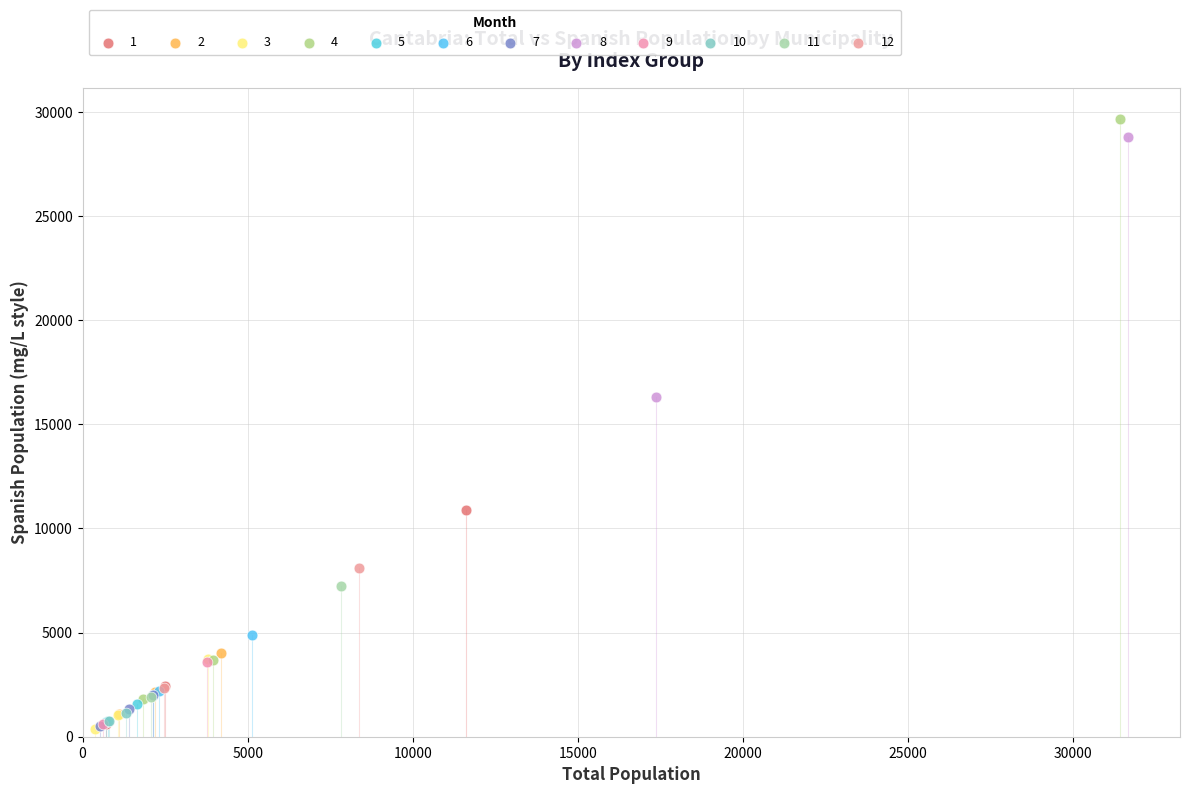

Which series has the largest Y range (max minus min)?

4